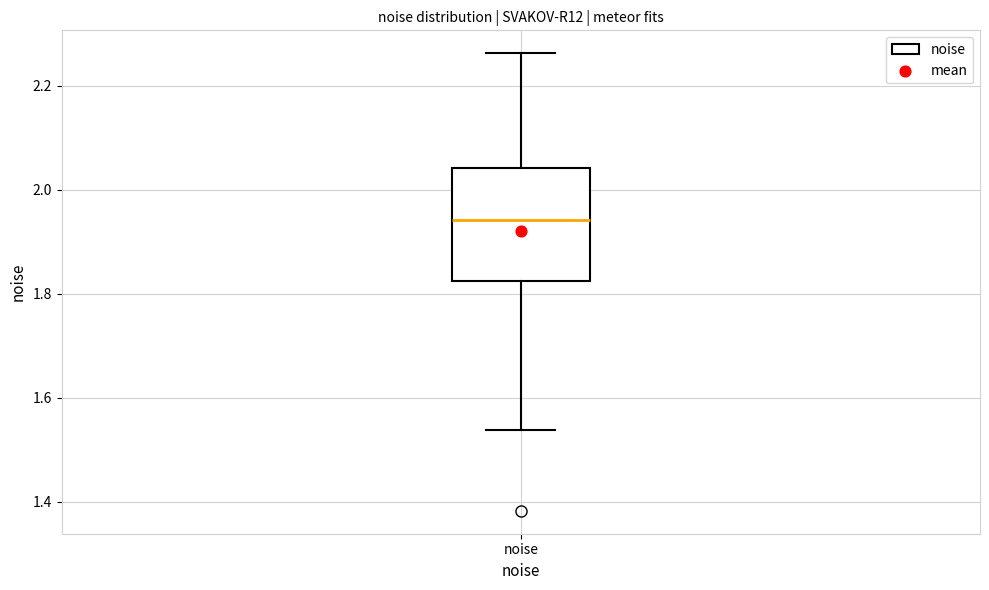

Read this box plot against the y-axis: the position of the median line, the range covered by the box, and the ends of both whiskers. The values are not printed on the chart, so give them approximately, as read against the axis.

median 1.94, box 1.82 to 2.04, whiskers 1.54 to 2.26